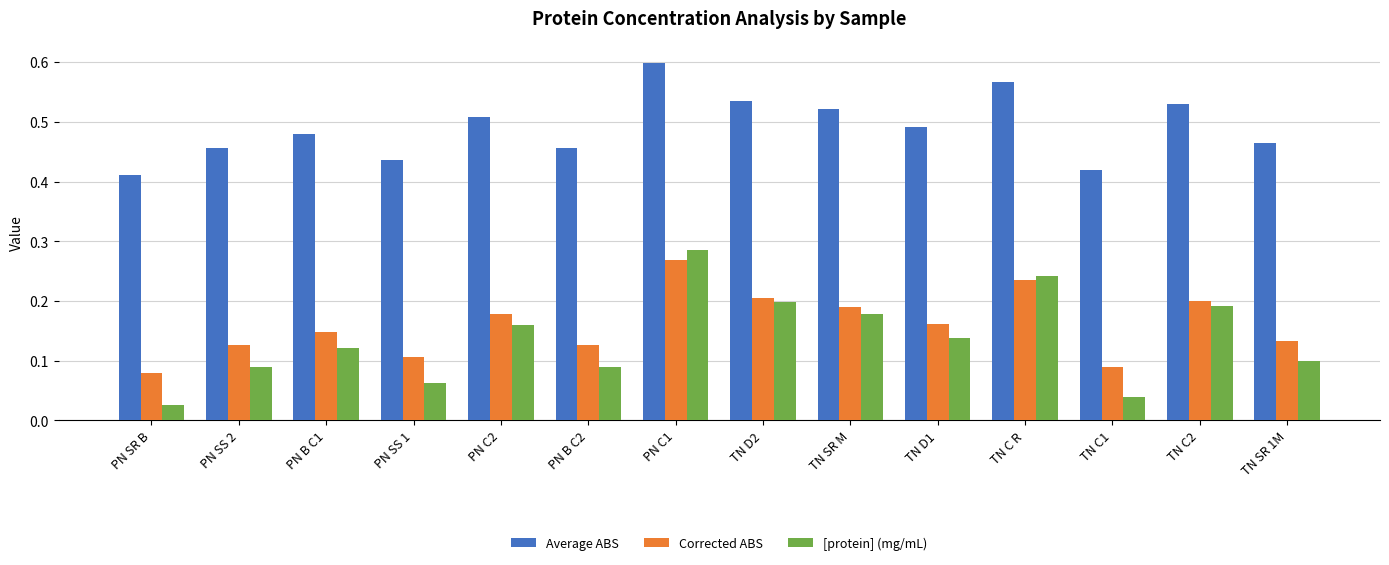

How many bars are there in total?

42